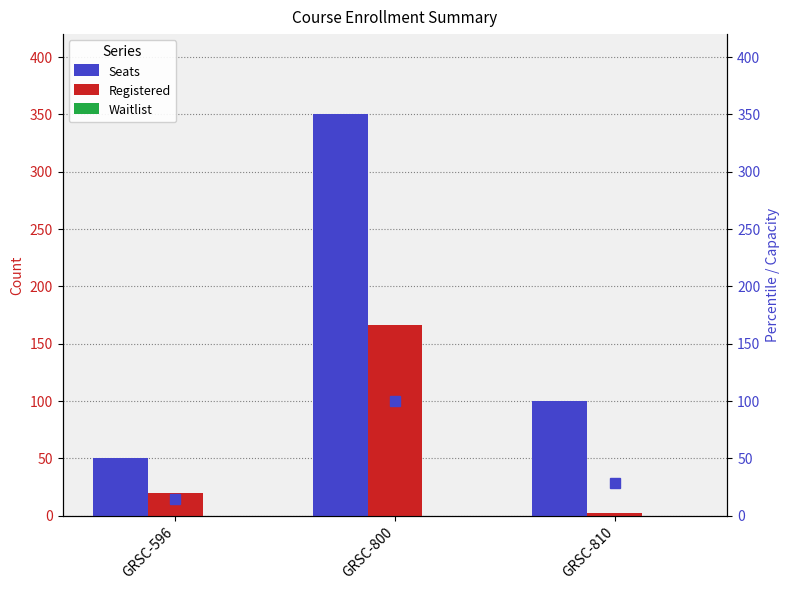

Rank the series at GRSC-596 from highest to lowest value.

Seats, Registered, Waitlist